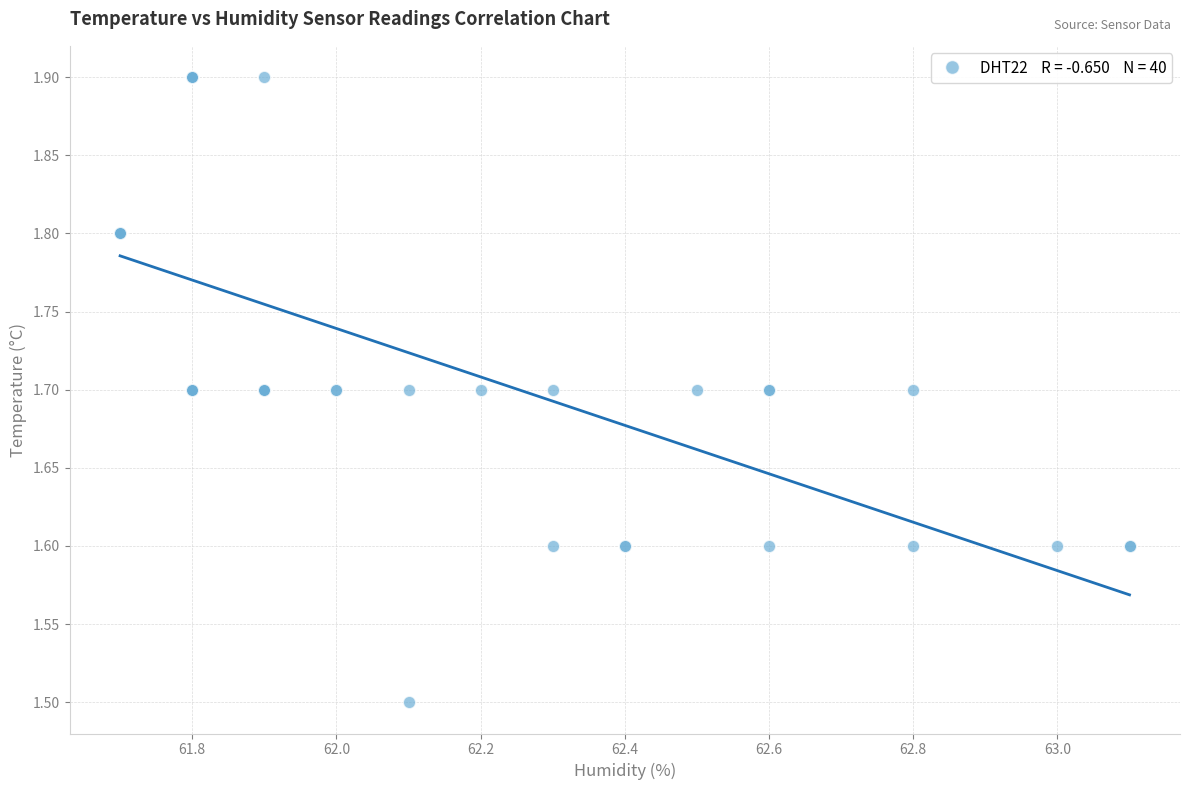

What Y value in the scatter plot is closest to 1?

1.5